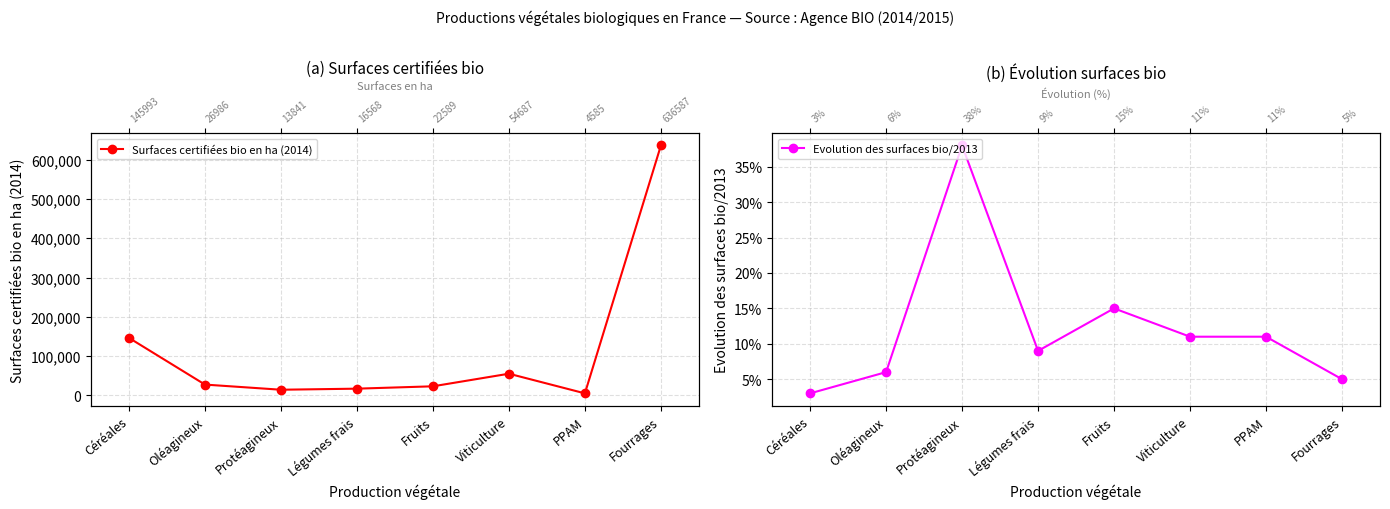

Reading left to right, extract all data points from this chart.

Surfaces certifiées bio en ha (2014): 145993.0	26986.0	13841.0	16568.0	22589.0	54687.0	4585.0	636587.0
Evolution des surfaces bio/2013: 0.0	0.1	0.4	0.1	0.1	0.1	0.1	0.1